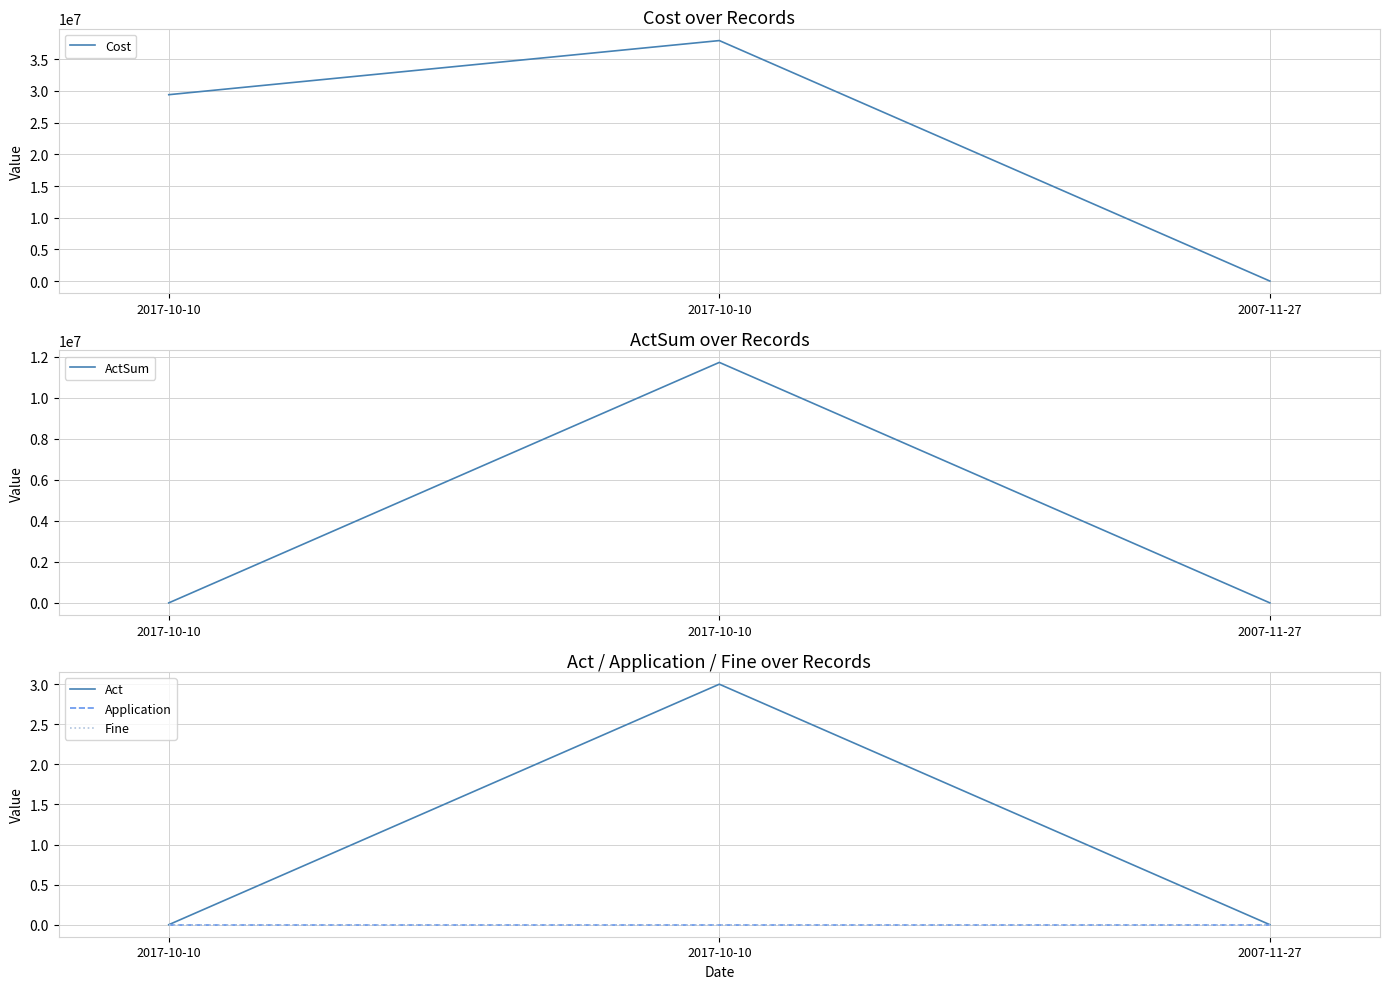

Reading left to right, transcribe all the data shown in this chart.

Cost: 29414784.0	37954560.0	0.0
ActSum: 0.0	11736344.6	0.0
Act: 0.0	3.0	0.0
Application: 0.0	0.0	0.0
Fine: 0.0	0.0	0.0